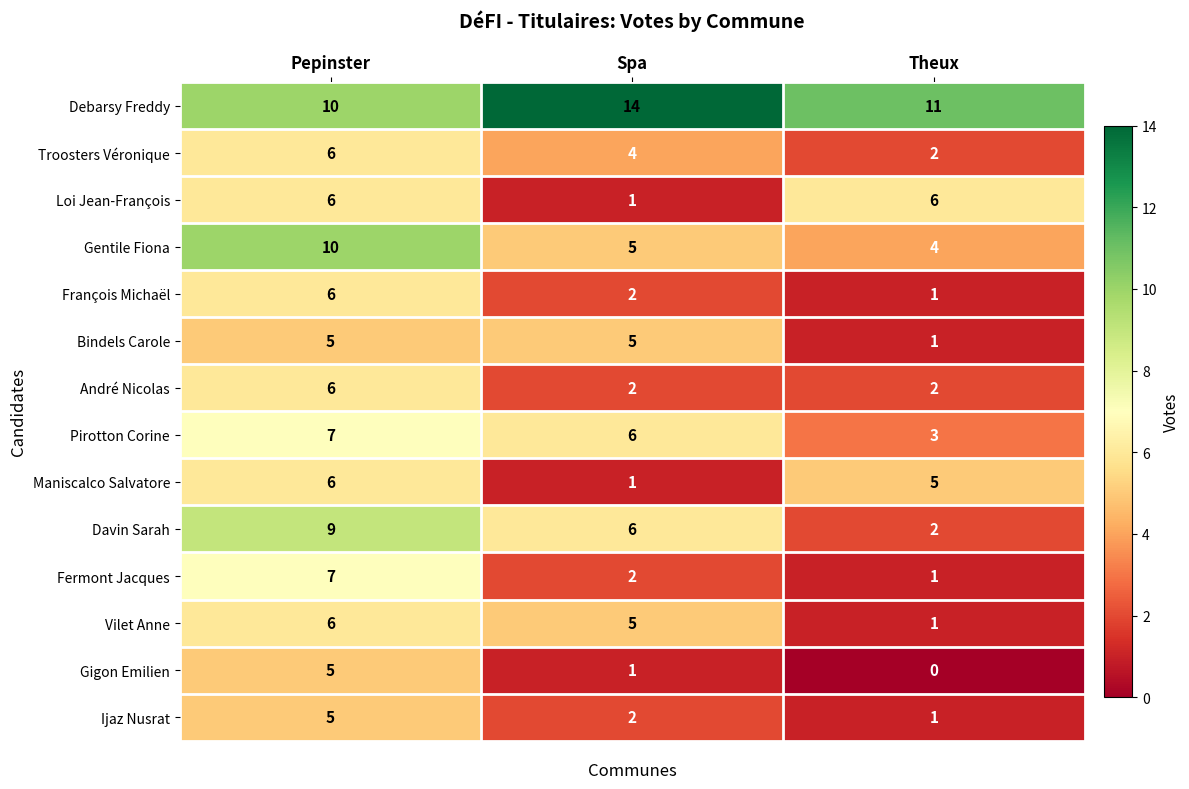

Count the number of data series in this chart.

14